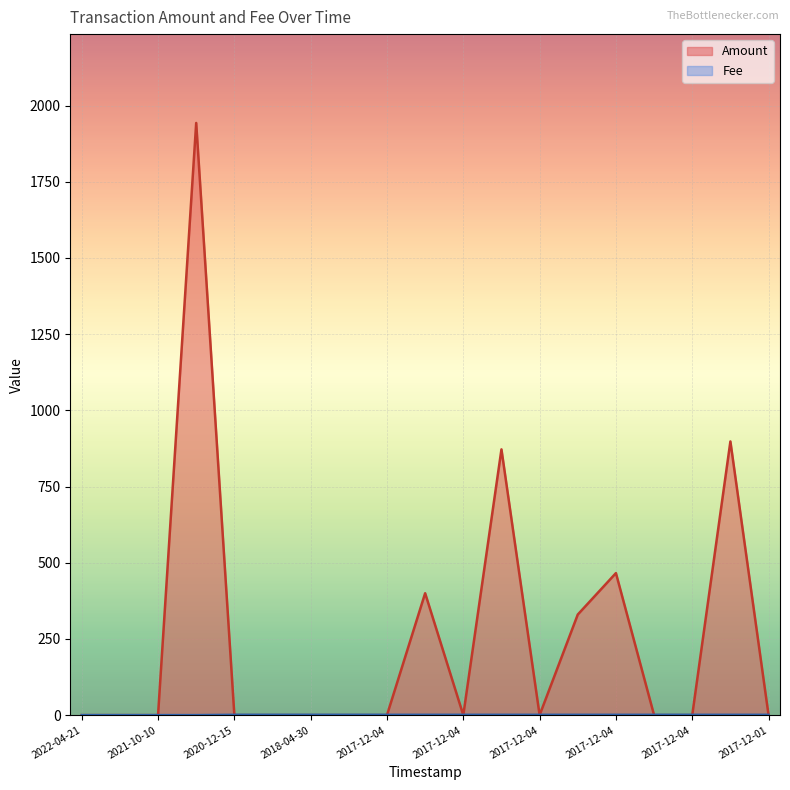

What is the maximum value for Amount?

1943.0